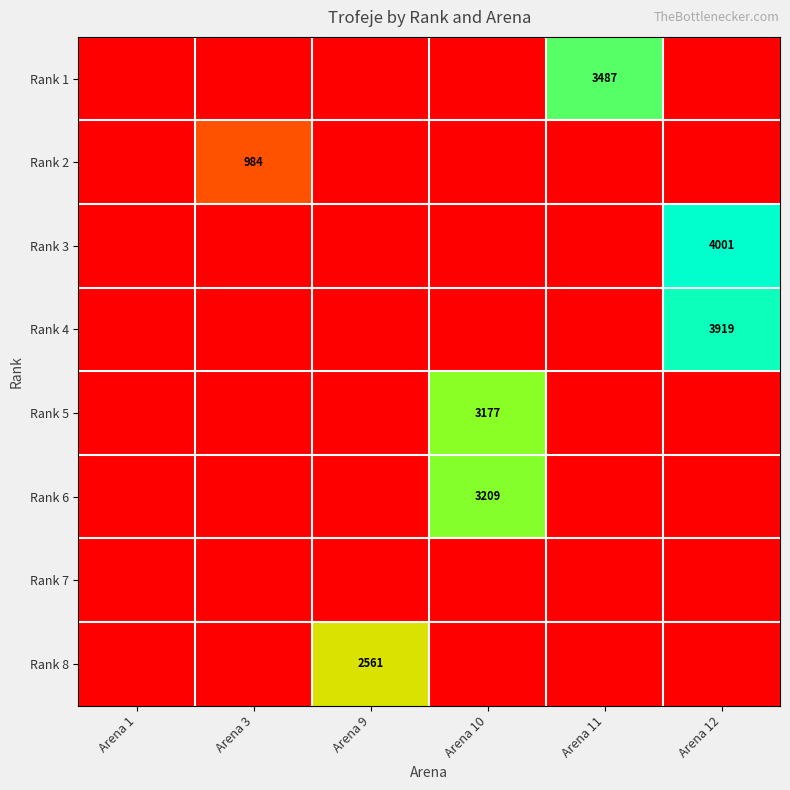

What is the sum of the Rank 8 values at Arena 3 and Arena 9?

2561